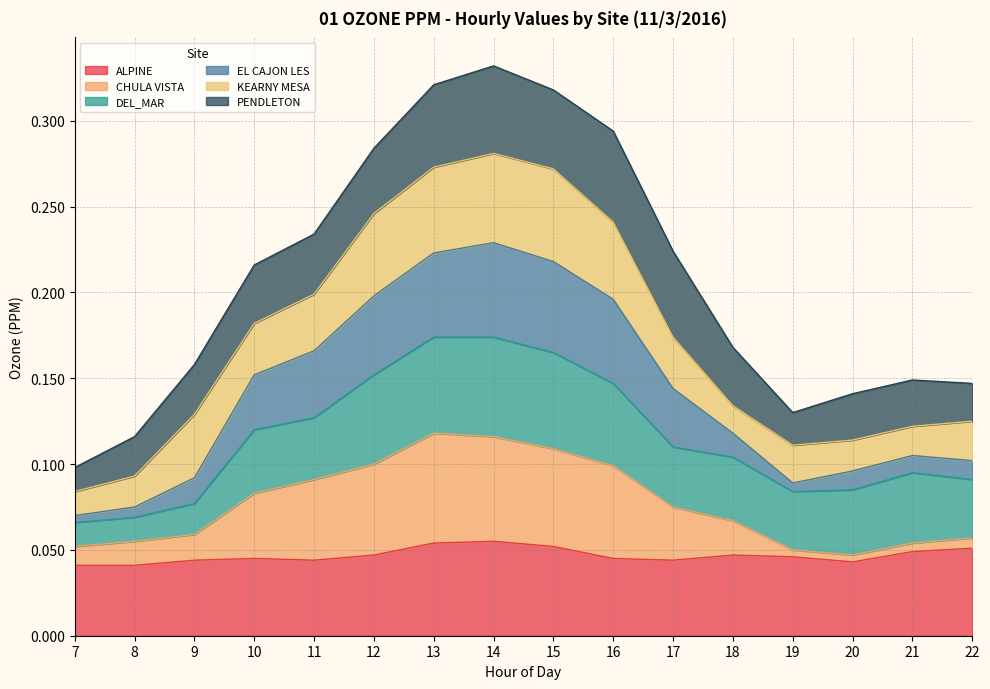

Between 14 and 18, which series saw the biggest shift?

EL CAJON LES